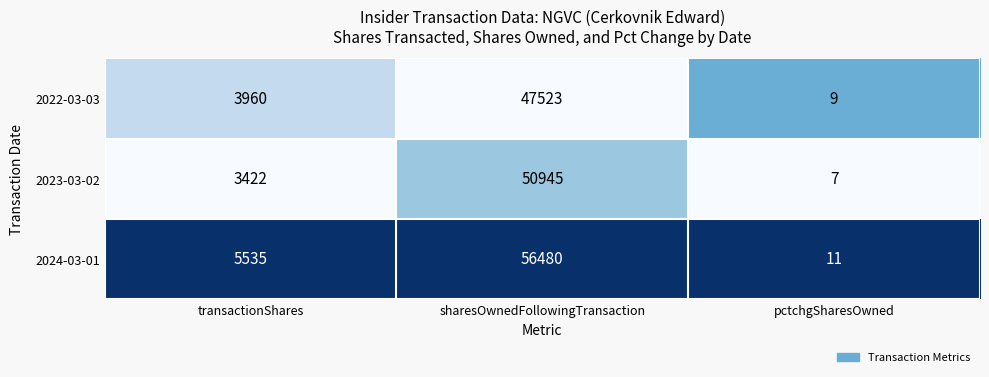

Reading left to right, extract all data points from this chart.

2022-03-03: transactionShares=3960	sharesOwnedFollowingTransaction=47523	pctchgSharesOwned=9
2023-03-02: transactionShares=3422	sharesOwnedFollowingTransaction=50945	pctchgSharesOwned=7
2024-03-01: transactionShares=5535	sharesOwnedFollowingTransaction=56480	pctchgSharesOwned=11